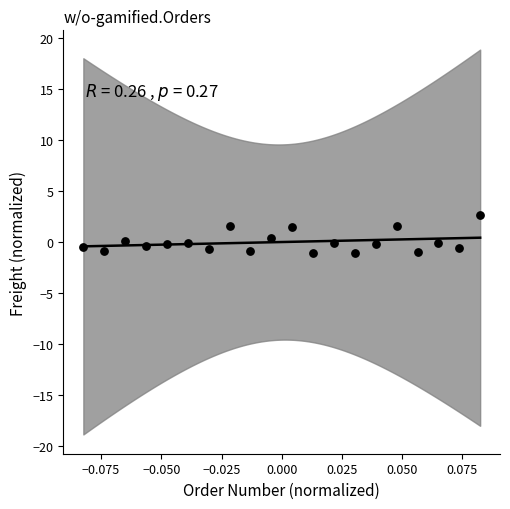

What is the range of Y values (max minus min)?

3.7